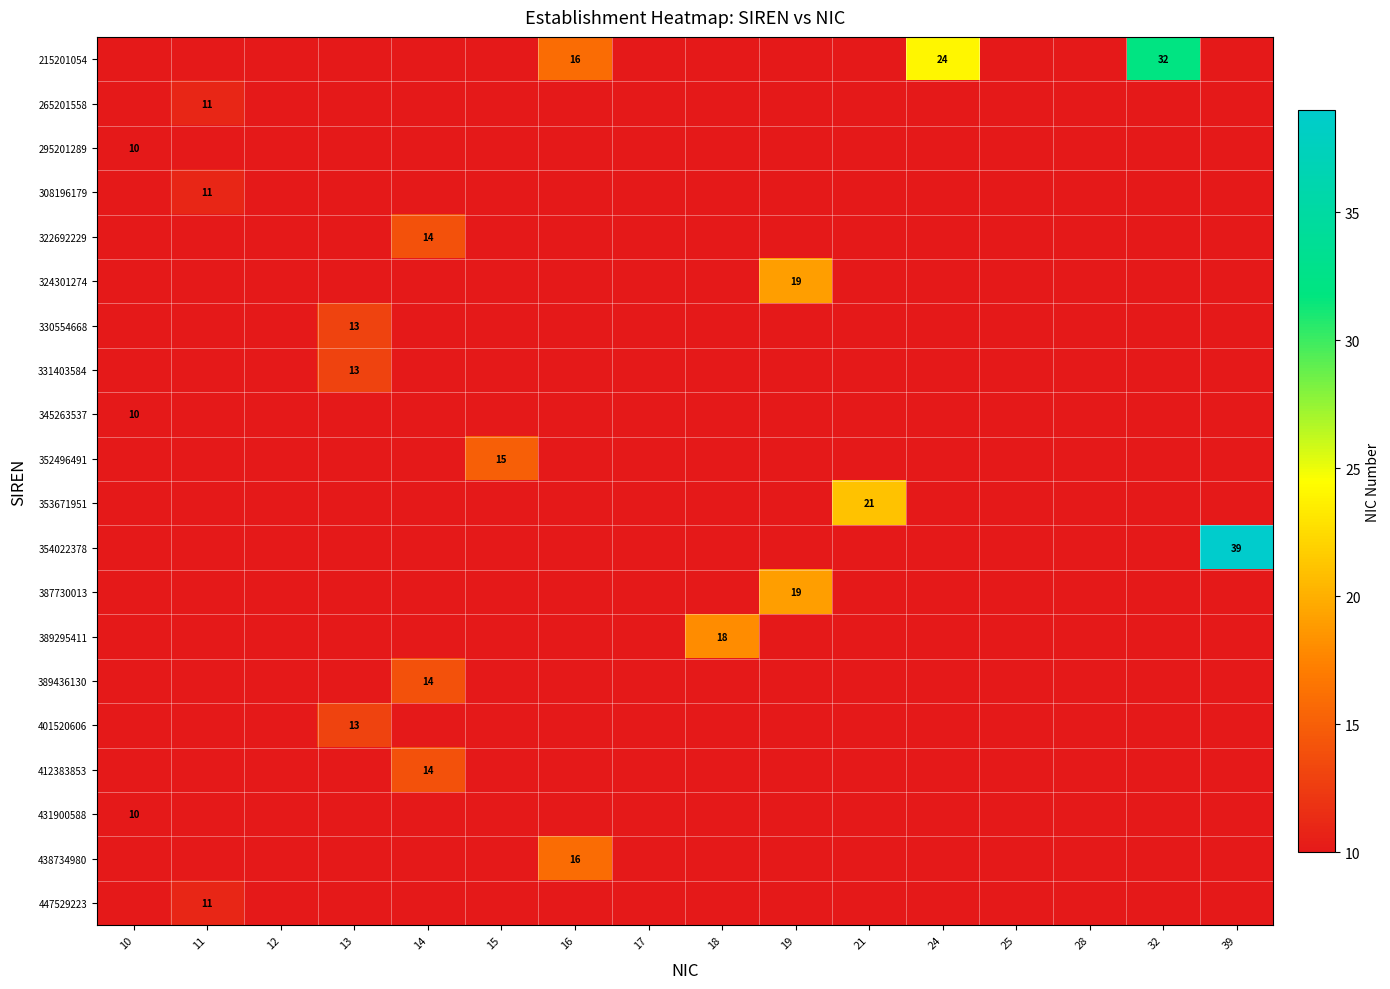

Between 19 and 15, which is larger?

19